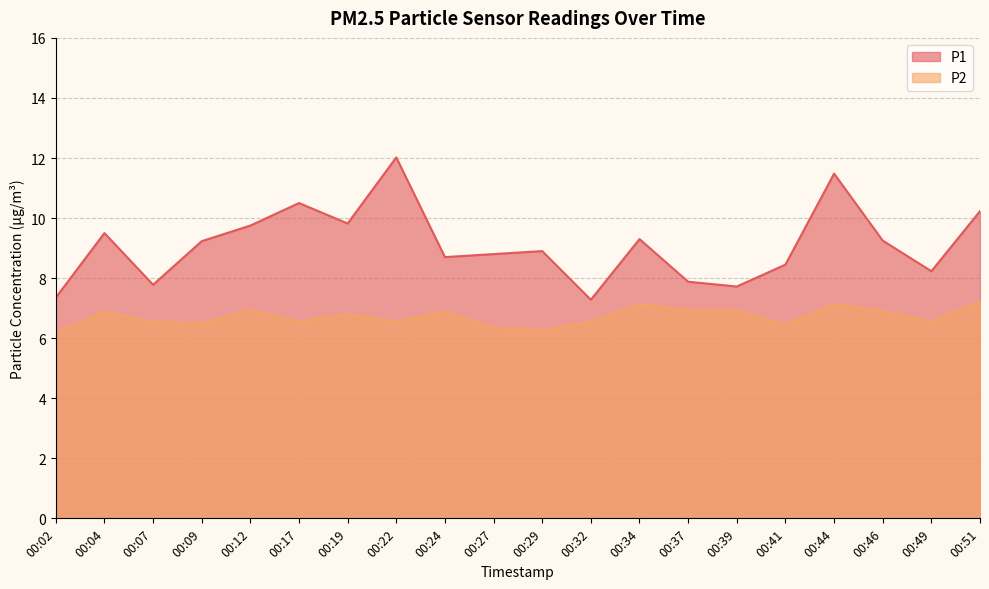

True or false: P2 and P1 intersect in this chart.

False